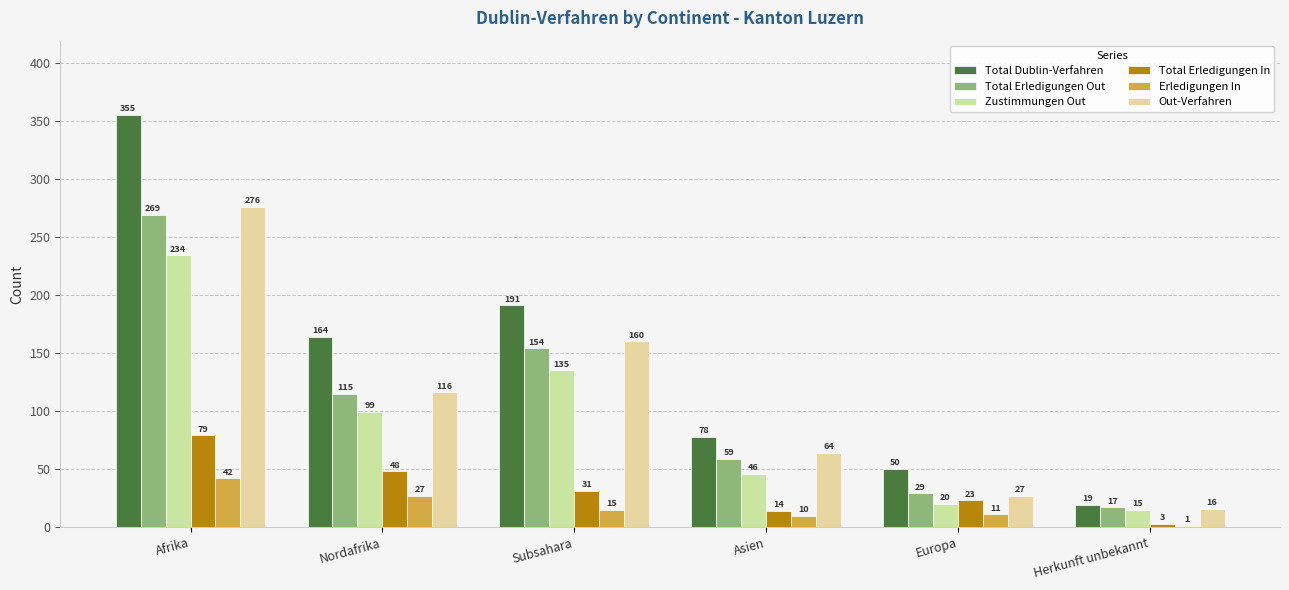

Are the bars grouped side by side (vs. stacked)?

Yes